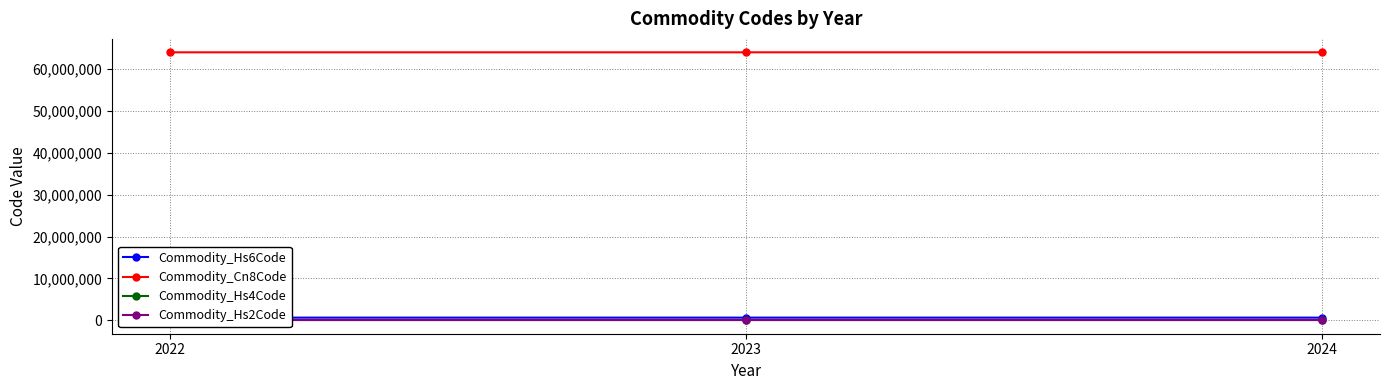

True or false: Commodity_Hs4Code has a value of 10783 at 2023.

False